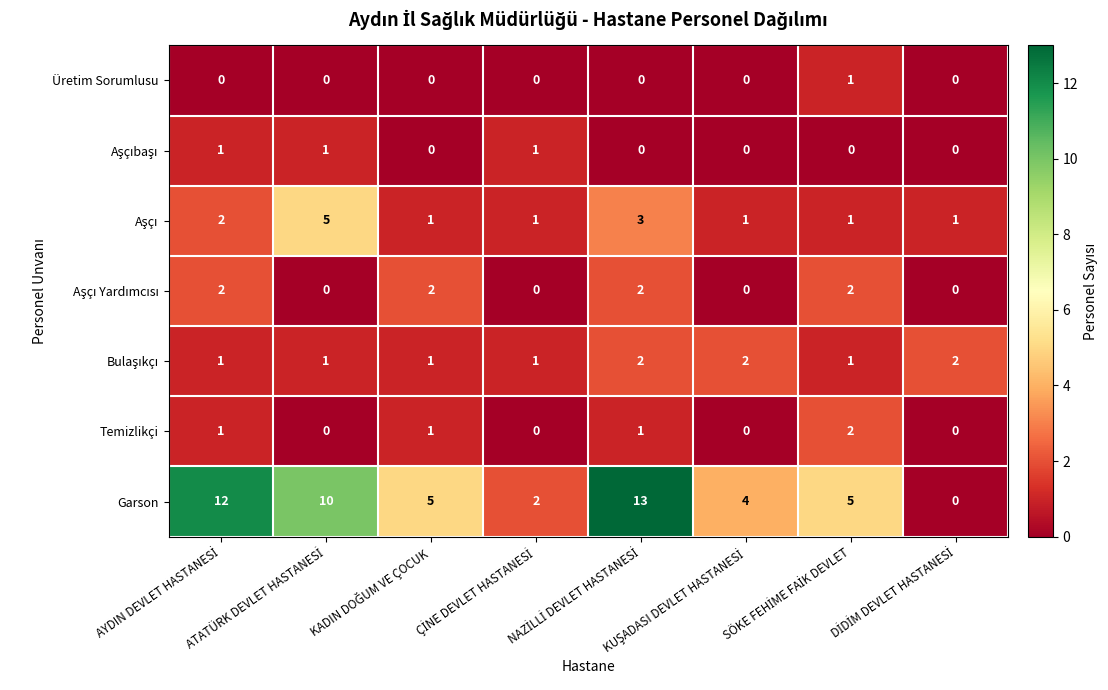

At how many categories does at least one series exceed 1?

8